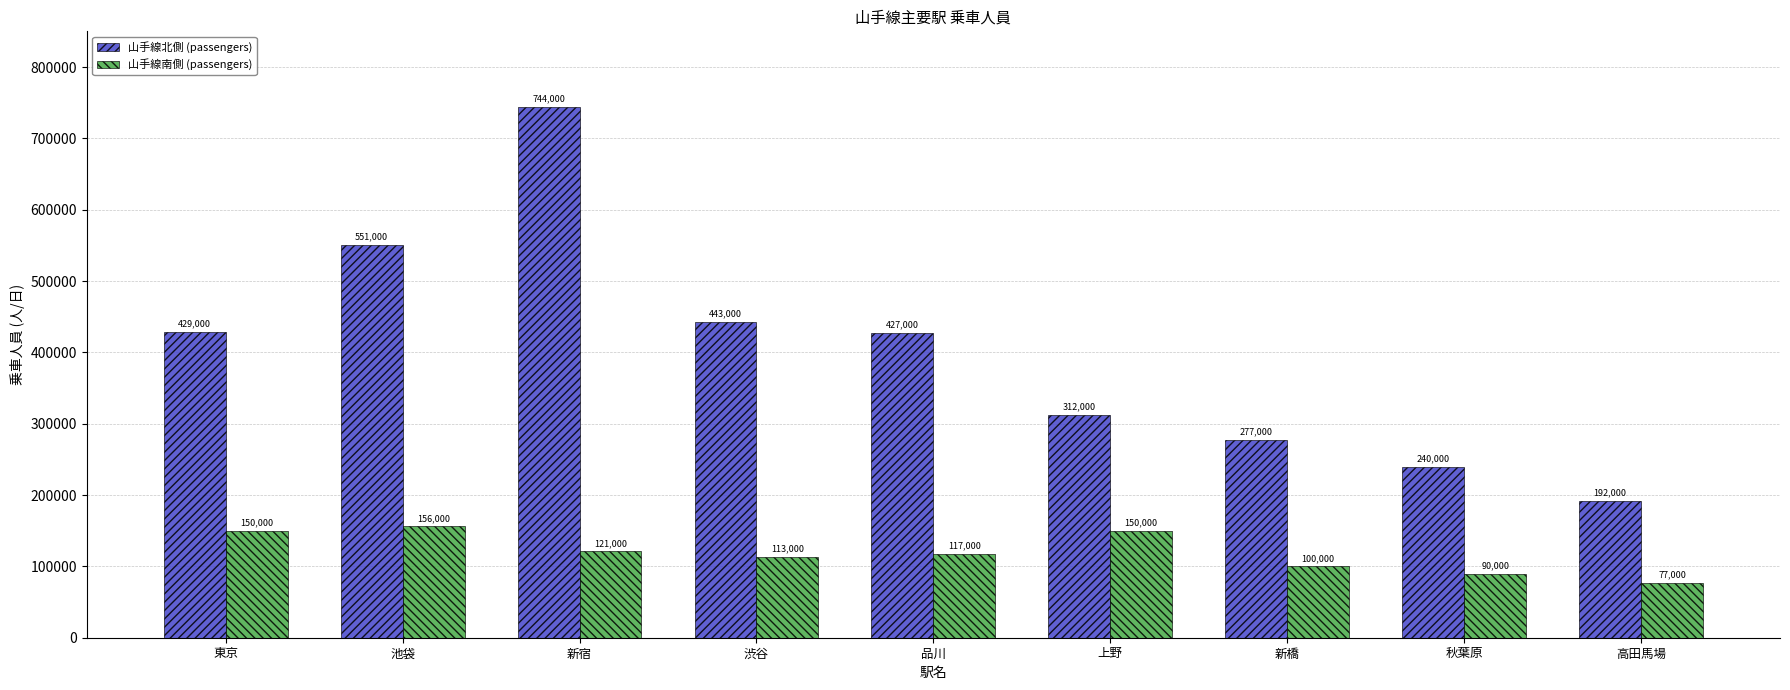

What is the value of the 山手線北側 (passengers) bar at the 5th from the left?

427000